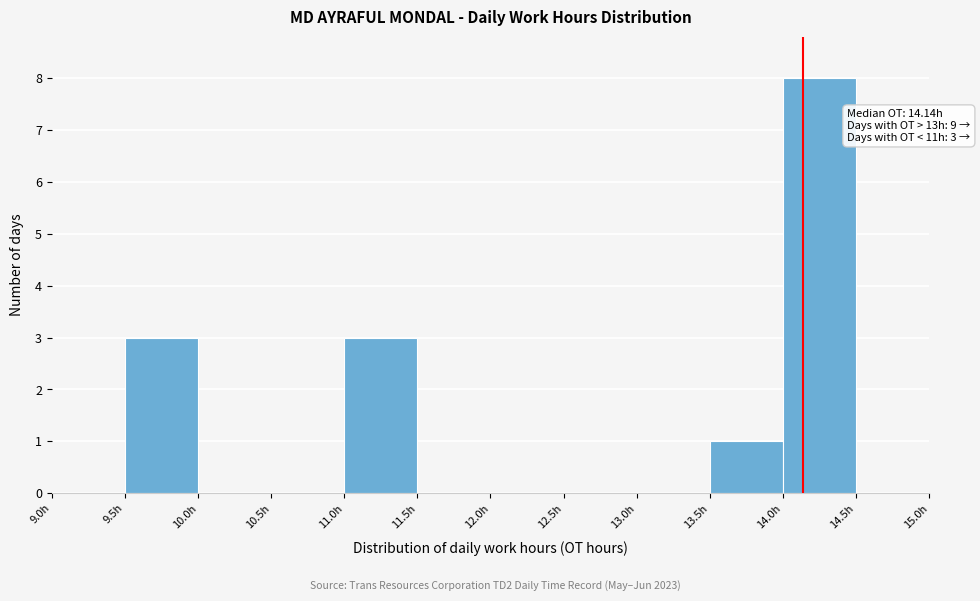

Which range on the x-axis has the tallest bar?

14.0 to 14.5